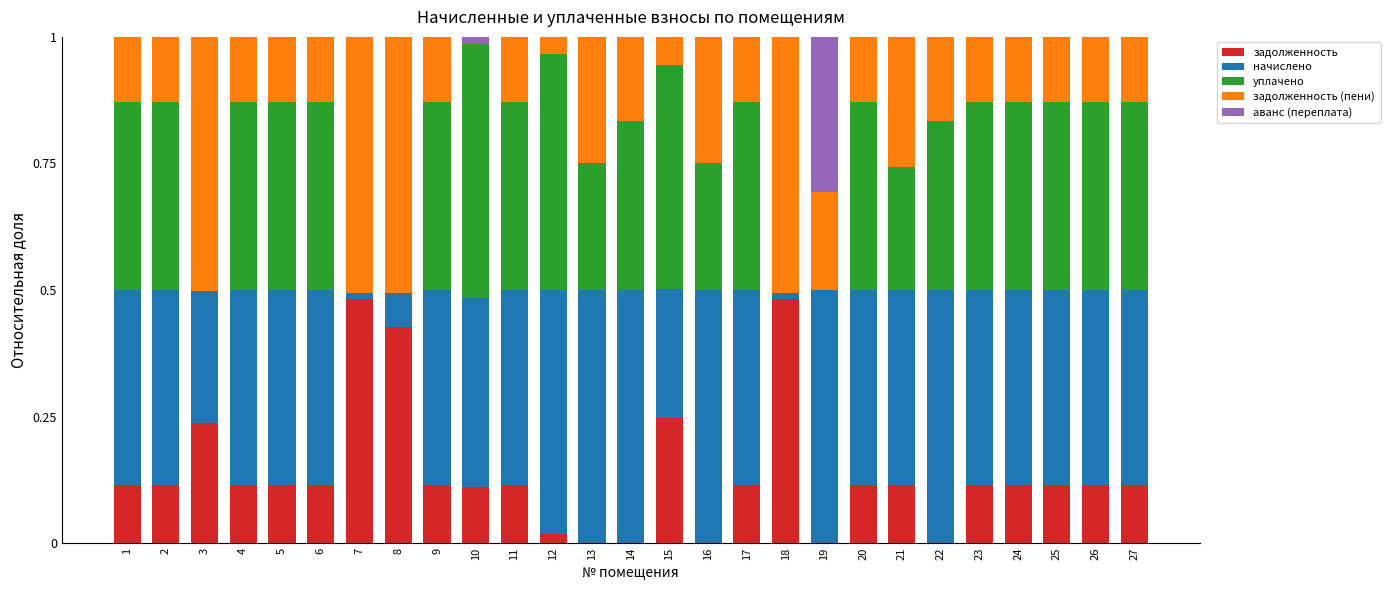

How many categories are shown in the chart?

27